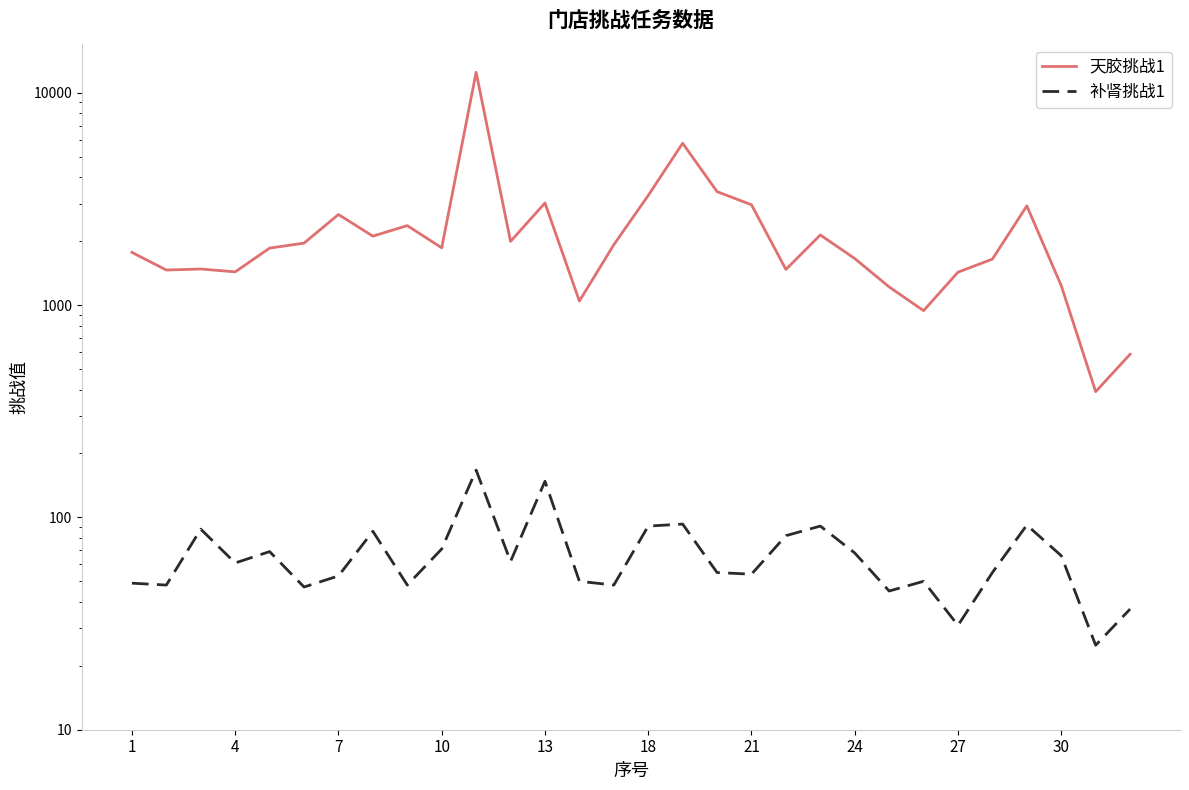

What are all the series names shown in the legend?

天胶挑战1, 补肾挑战1